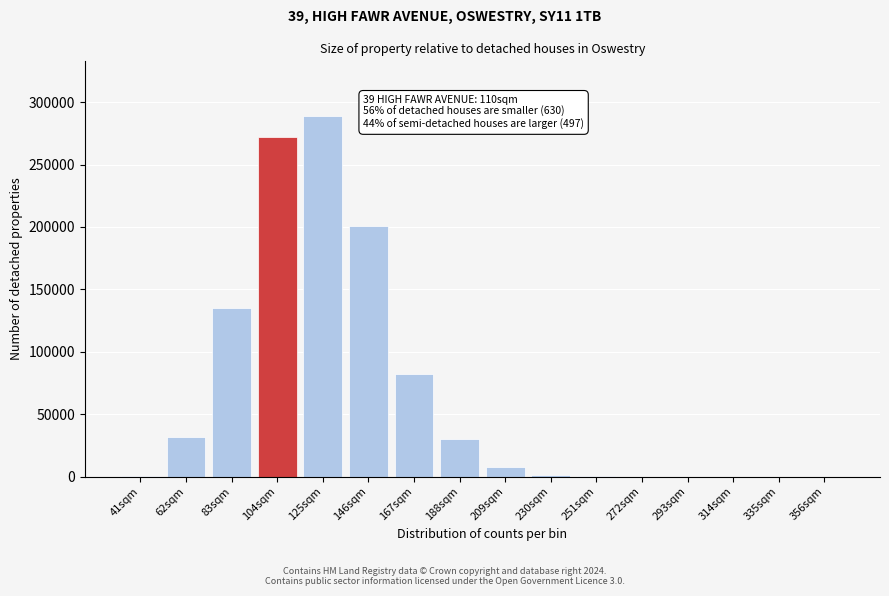

Where is the data nearest to the value 144655?

83sqm